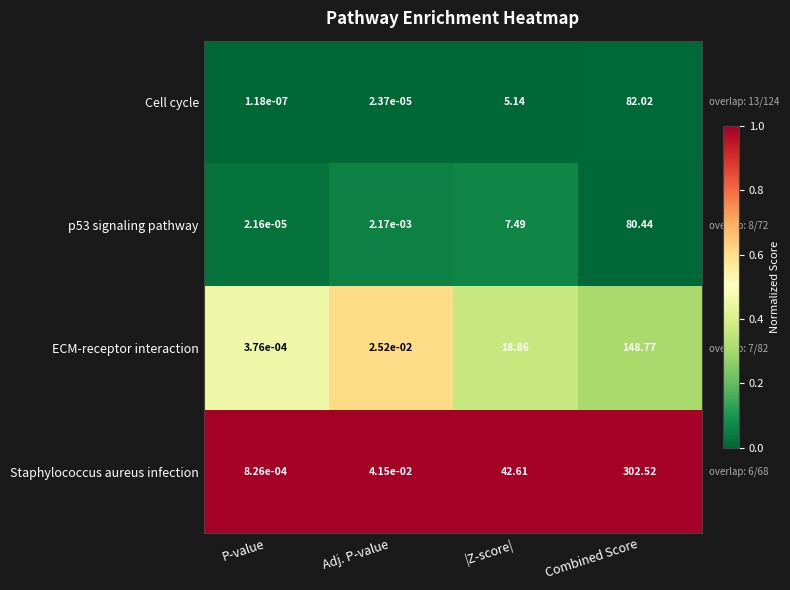

Count the number of data series in this chart.

4